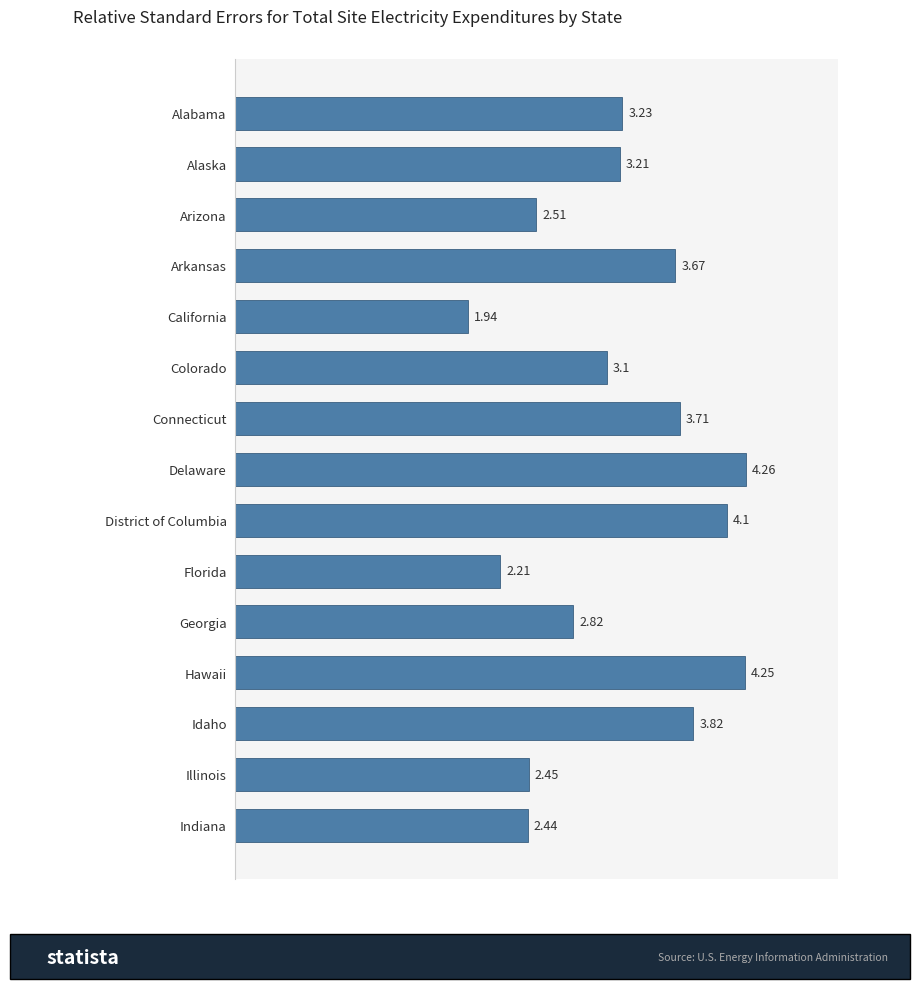

Which label corresponds to the largest value in the chart?

Delaware